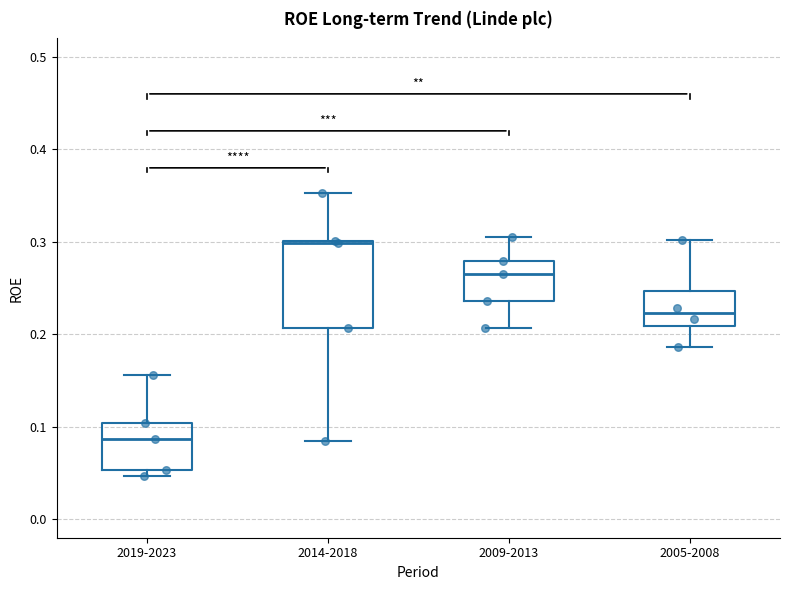

Which box is the tallest, from its lower edge to its upper edge?

2014-2018